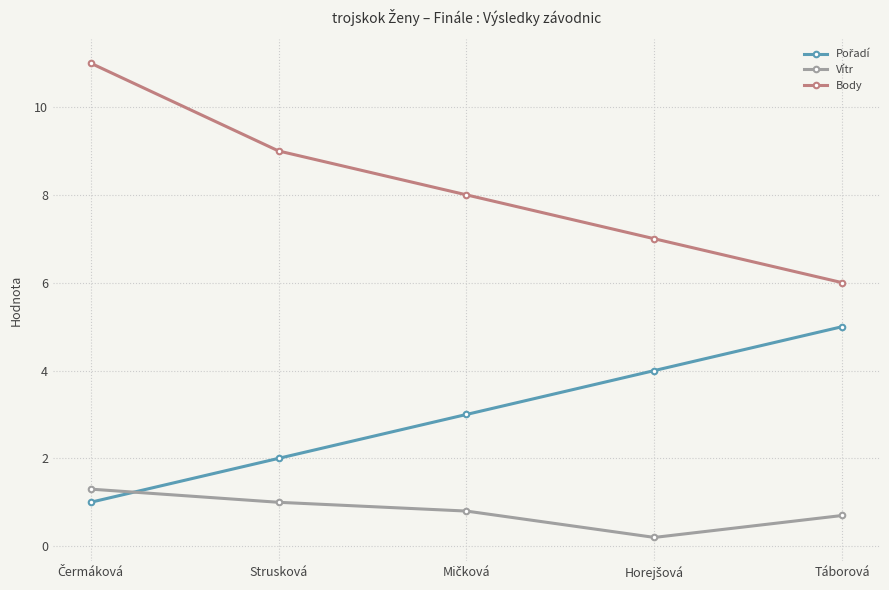

True or false: Body has more than 0 points higher than both neighbors.

False